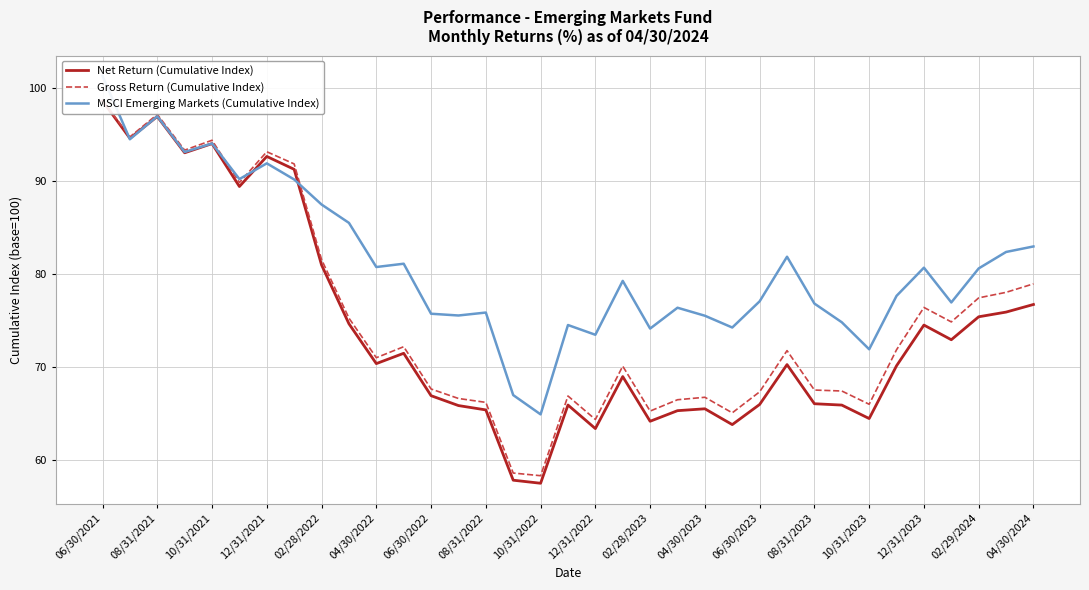

Does the chart have visible grid lines?

Yes